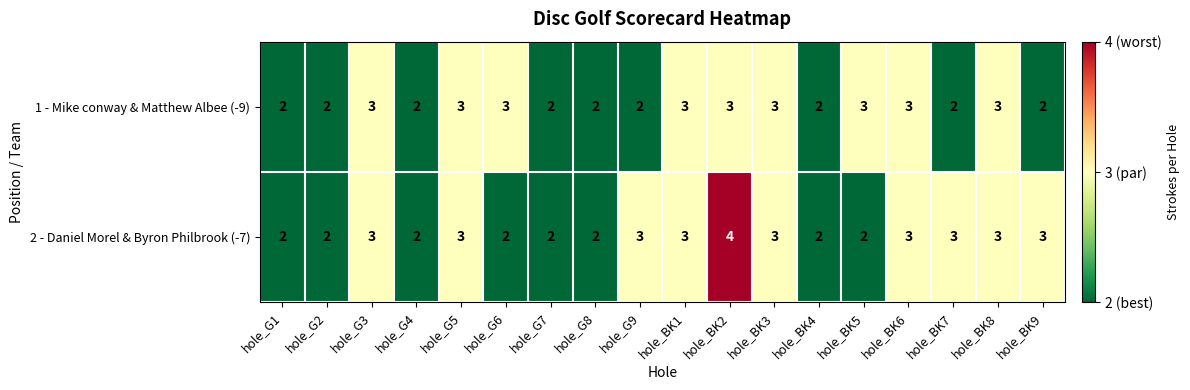

At which category is the sum across all series the highest?

hole_BK2